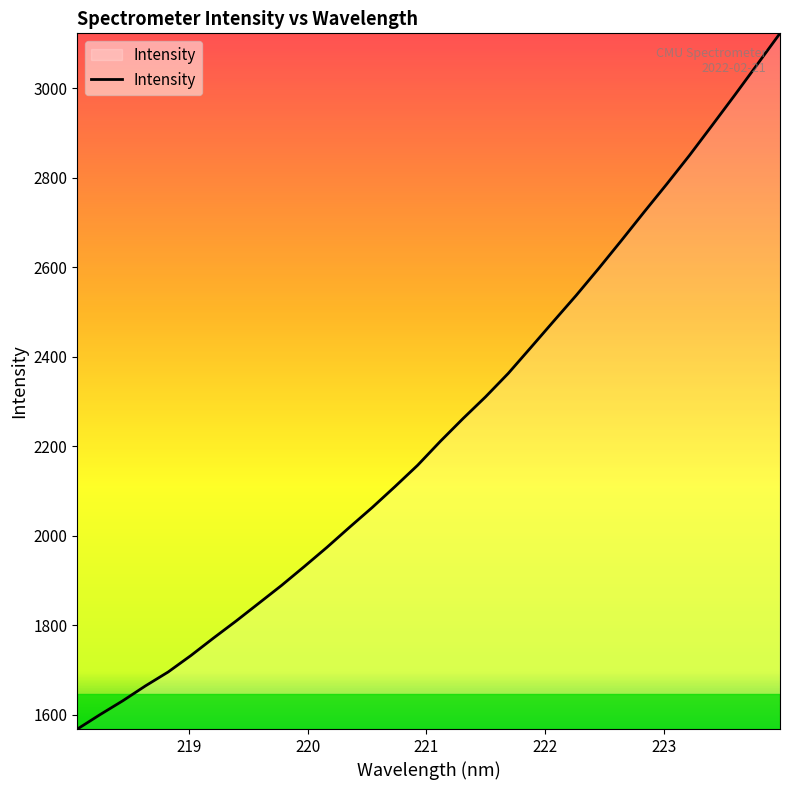

What is the difference between the maximum and minimum values?

1553.9